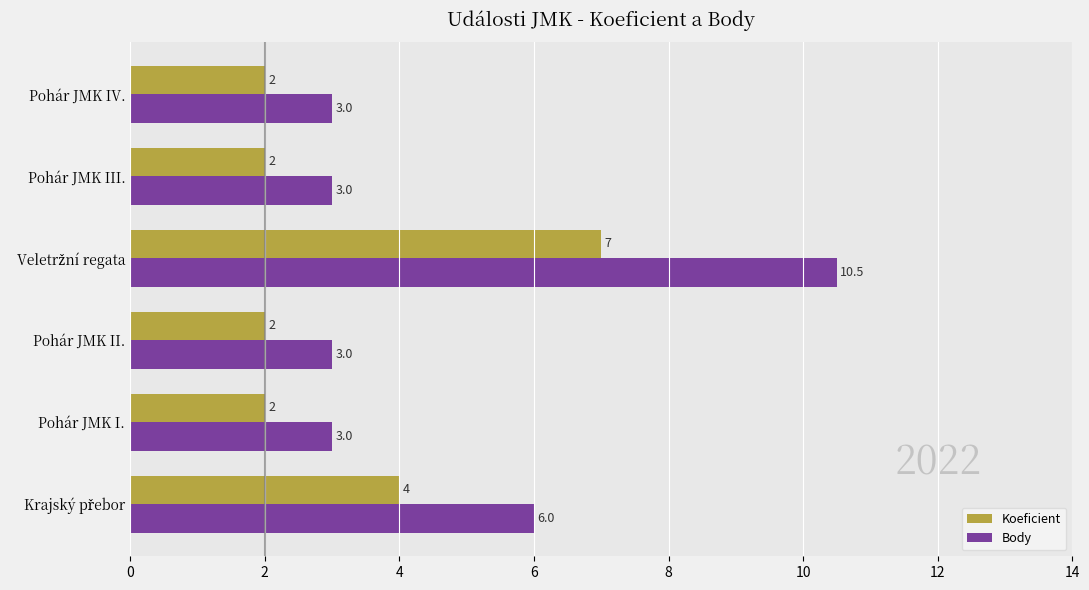

What are all the series names shown in the legend?

Koeficient, Body